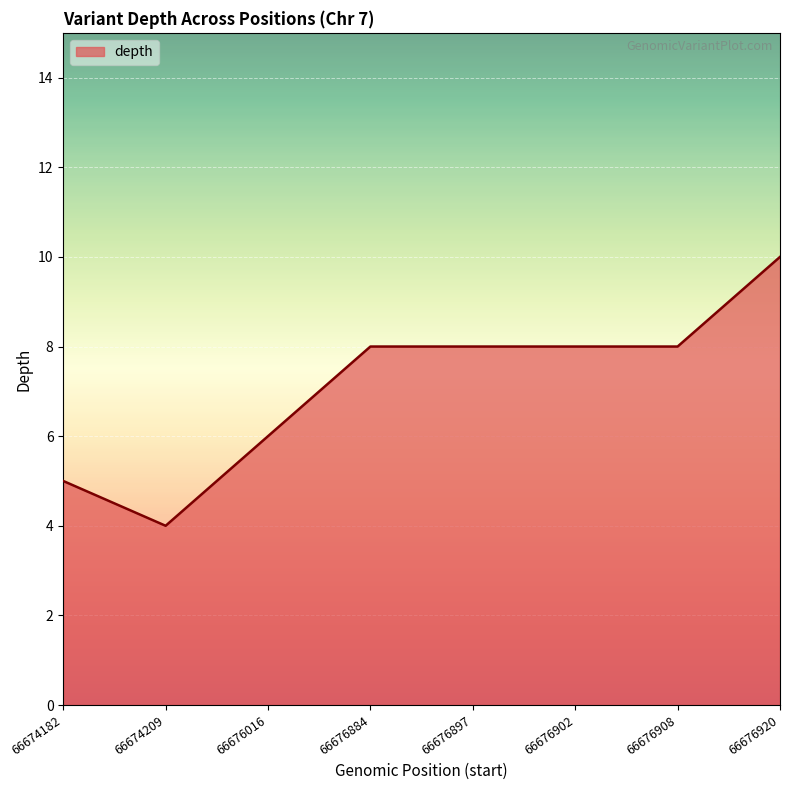

Reading right to left, what are all the values shown in this chart?

66676920=10	66676908=8	66676902=8	66676897=8	66676884=8	66676016=6	66674209=4	66674182=5